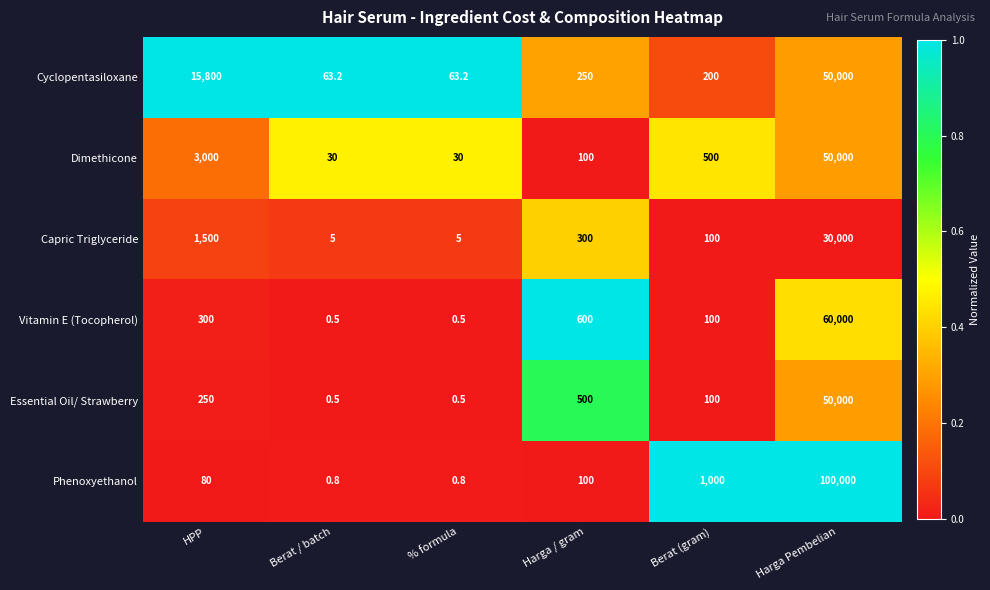

Read the Phenoxyethanol value at Berat / batch.

0.8